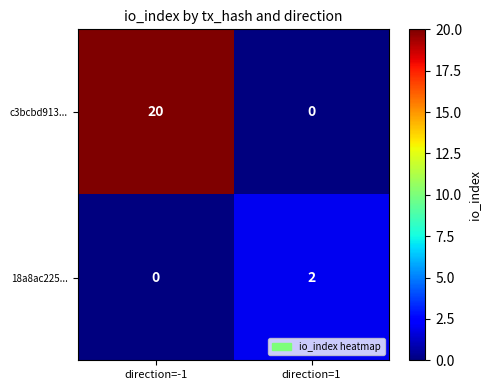

The value of 18a8ac225... at direction=1 is 2. True or false?

True